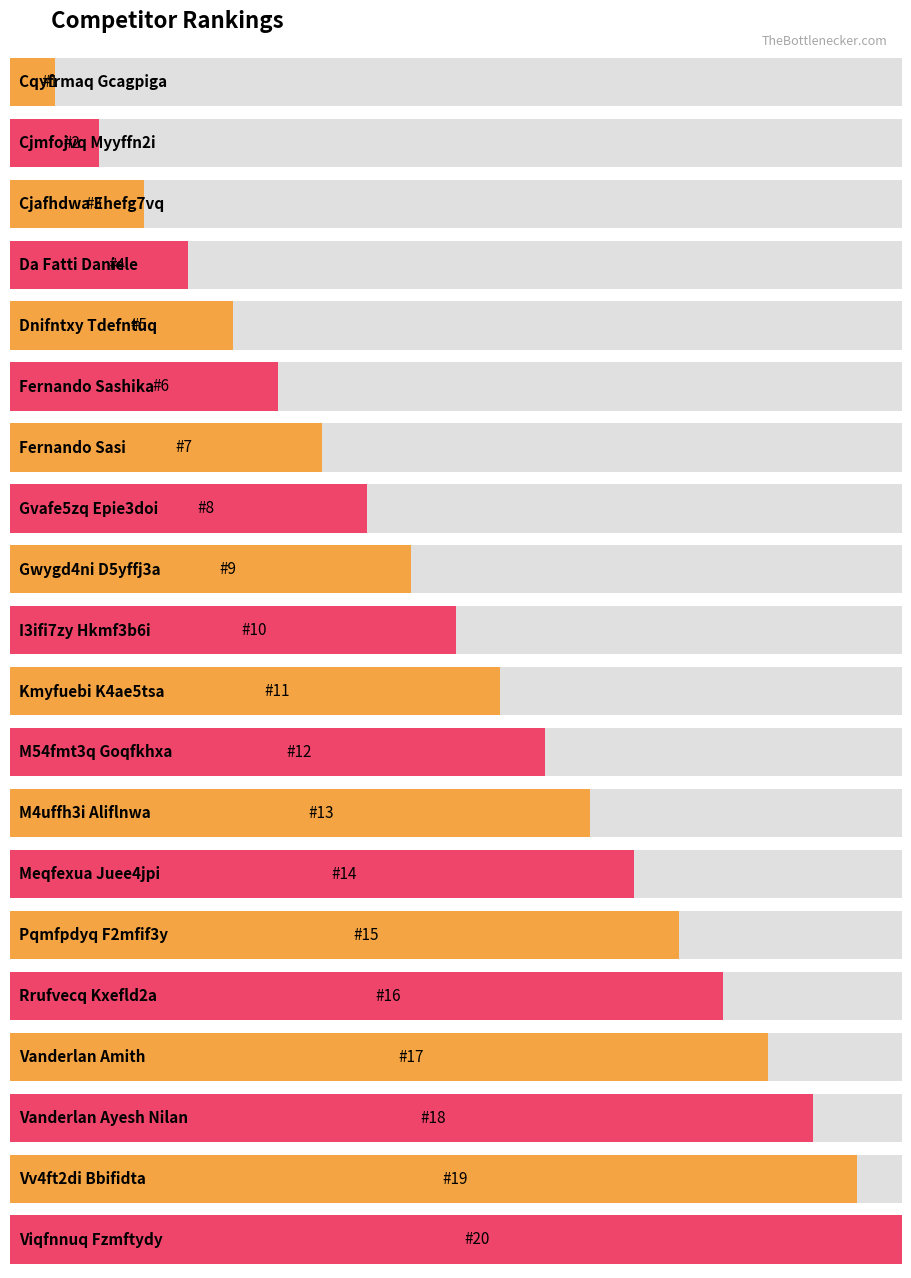

Rank the categories by value from lowest to highest.

Cqyfrmaq Gcagpiga, Cjmfojvq Myyffn2i, Cjafhdwa Ehefg7vq, Da Fatti Daniele, Dnifntxy Tdefntuq, Fernando Sashika, Fernando Sasi, Gvafe5zq Epie3doi, Gwygd4ni D5yffj3a, I3ifi7zy Hkmf3b6i, Kmyfuebi K4ae5tsa, M54fmt3q Goqfkhxa, M4uffh3i Aliflnwa, Meqfexua Juee4jpi, Pqmfpdyq F2mfif3y, Rrufvecq Kxefld2a, Vanderlan Amith, Vanderlan Ayesh Nilan, Vv4ft2di Bbifidta, Viqfnnuq Fzmftydy